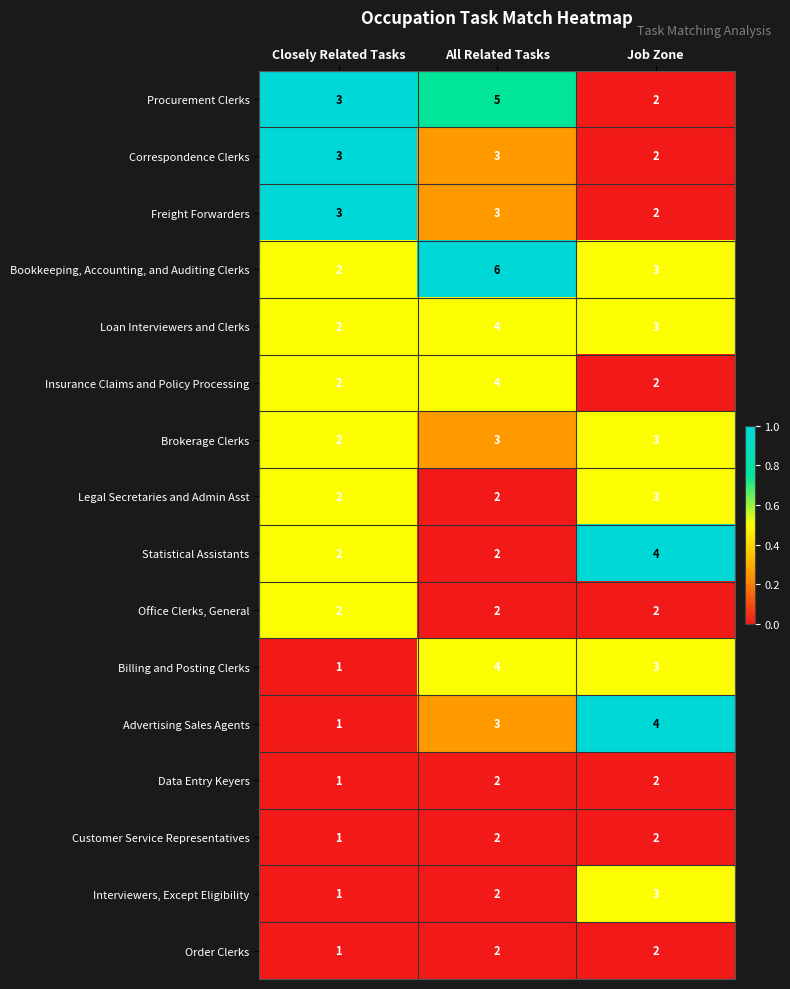

How many Interviewers, Except Eligibility values are between 1 and 3?

3